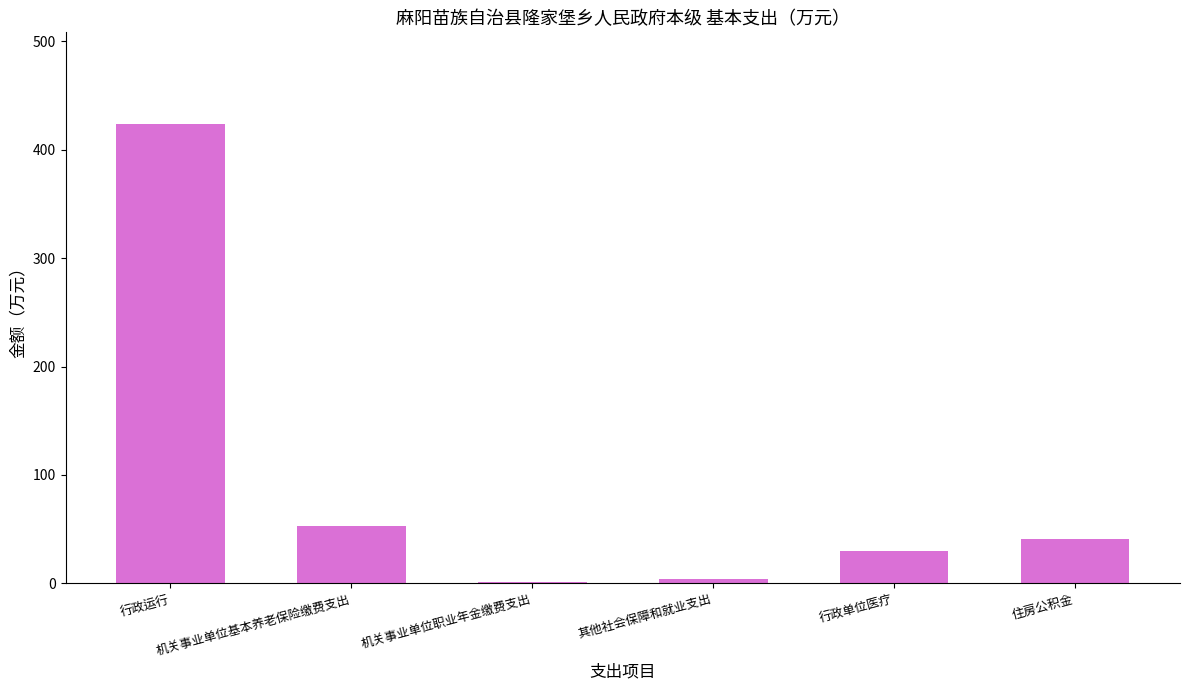

What is the maximum value shown in the chart?

423.5